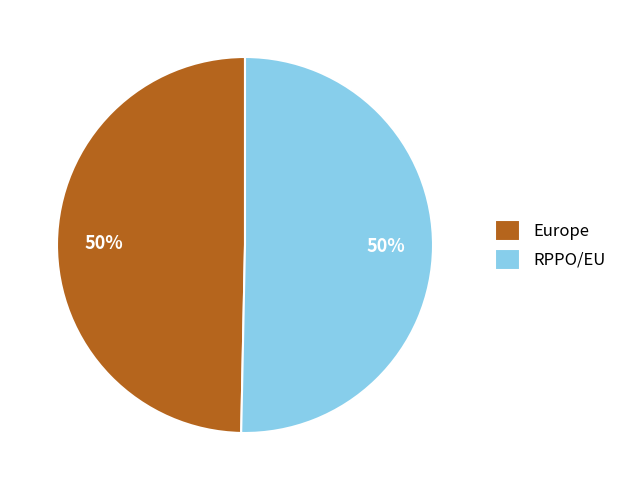

To the nearest percent, what percentage of the pie is RPPO/EU?

50%